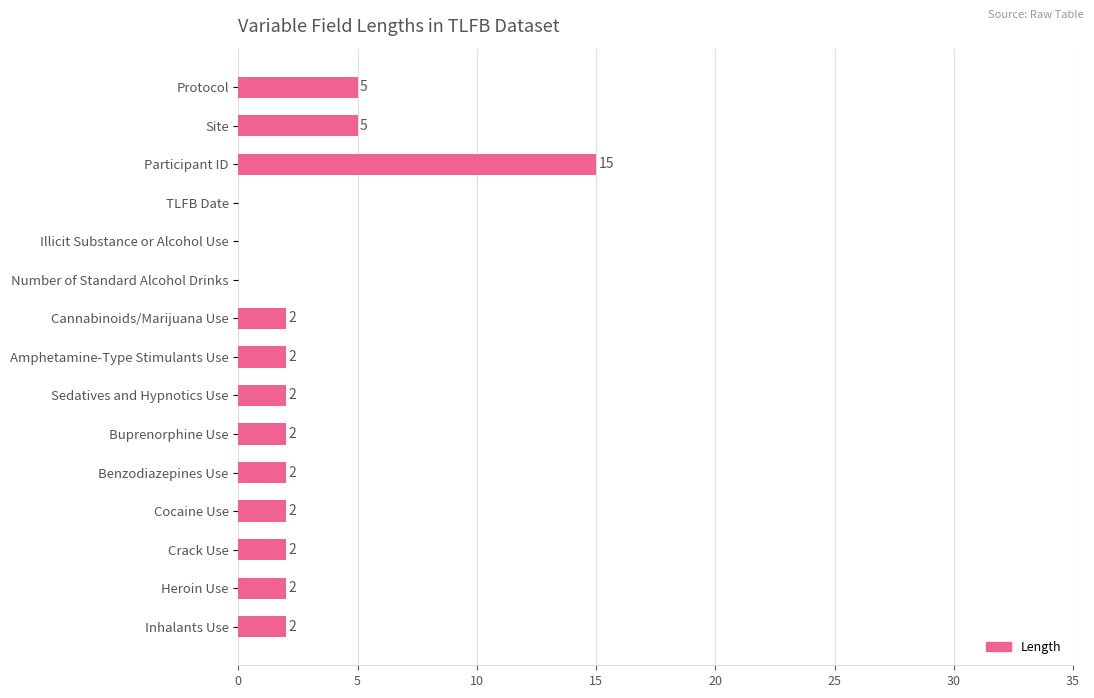

Reading top to bottom, extract all data points from this chart.

Protocol=5	Site=5	Participant ID=15	TLFB Date=0	Illicit Substance or Alcohol Use=0	Number of Standard Alcohol Drinks=0	Cannabinoids/Marijuana Use=2	Amphetamine-Type Stimulants Use=2	Sedatives and Hypnotics Use=2	Buprenorphine Use=2	Benzodiazepines Use=2	Cocaine Use=2	Crack Use=2	Heroin Use=2	Inhalants Use=2